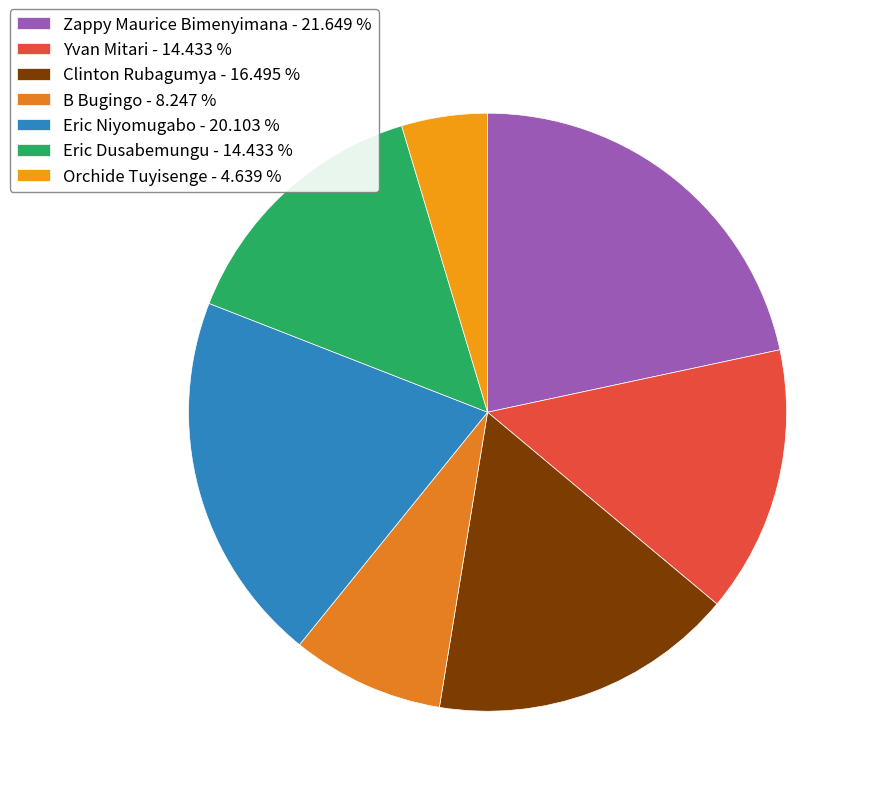

How many slices are in this pie chart?

7